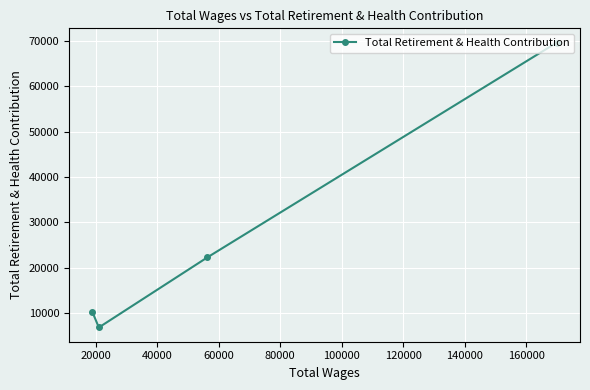

What is the maximum value shown in the chart?

69660